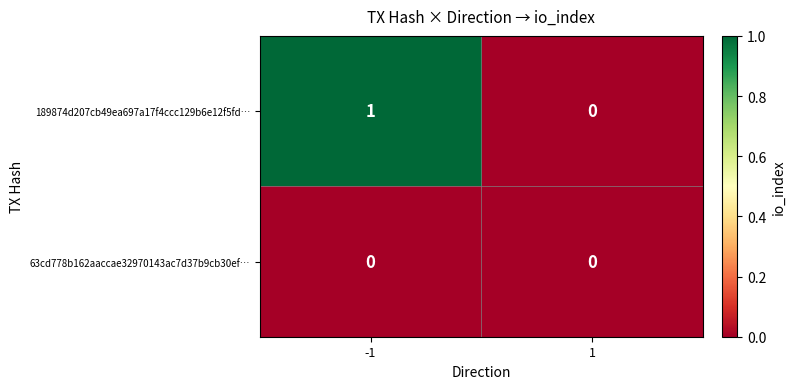

Which series changed the most between -1 and 1?

189874d207cb49ea697a17f4ccc129b6e12f5fd…